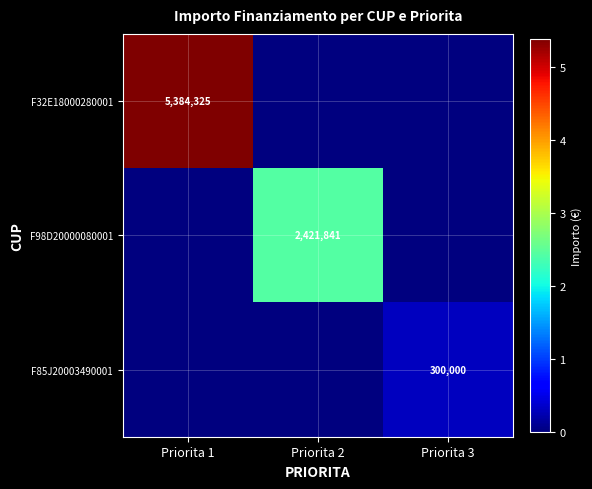

True or false: F98D20000080001 has a value of 2421841 at Priorita 2.

True